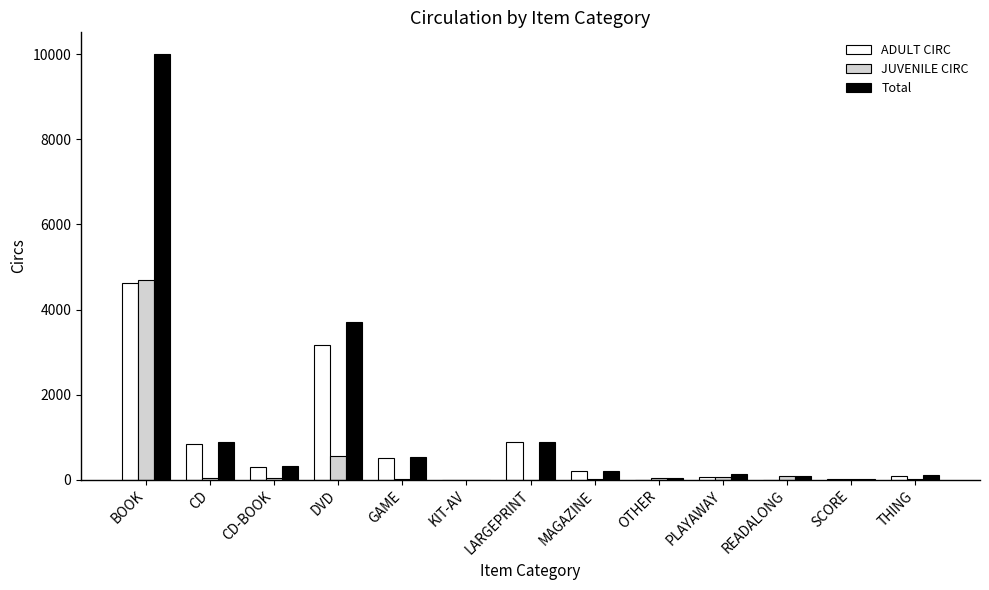

The value of ADULT CIRC at THING is 77. True or false?

True